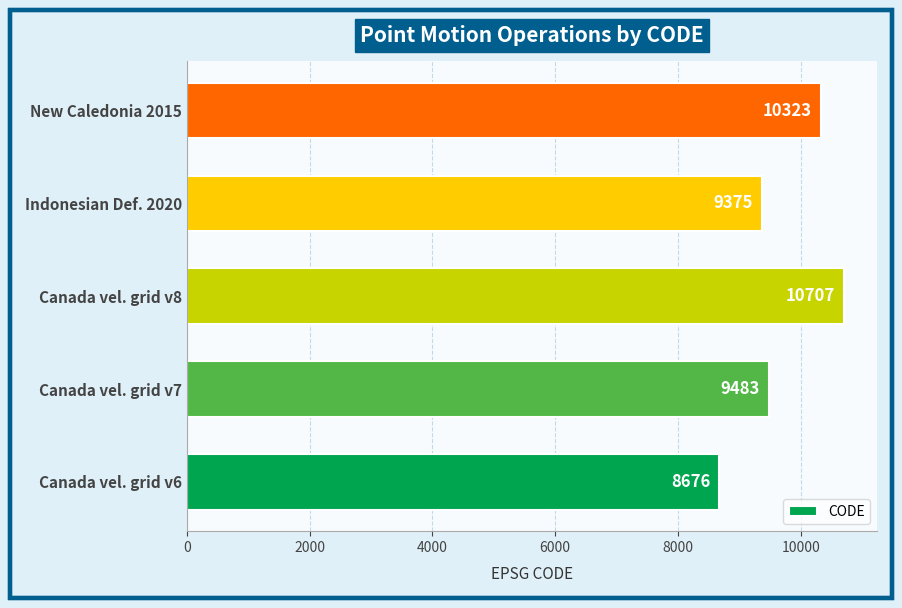

What is the difference between the maximum and minimum values?

2031